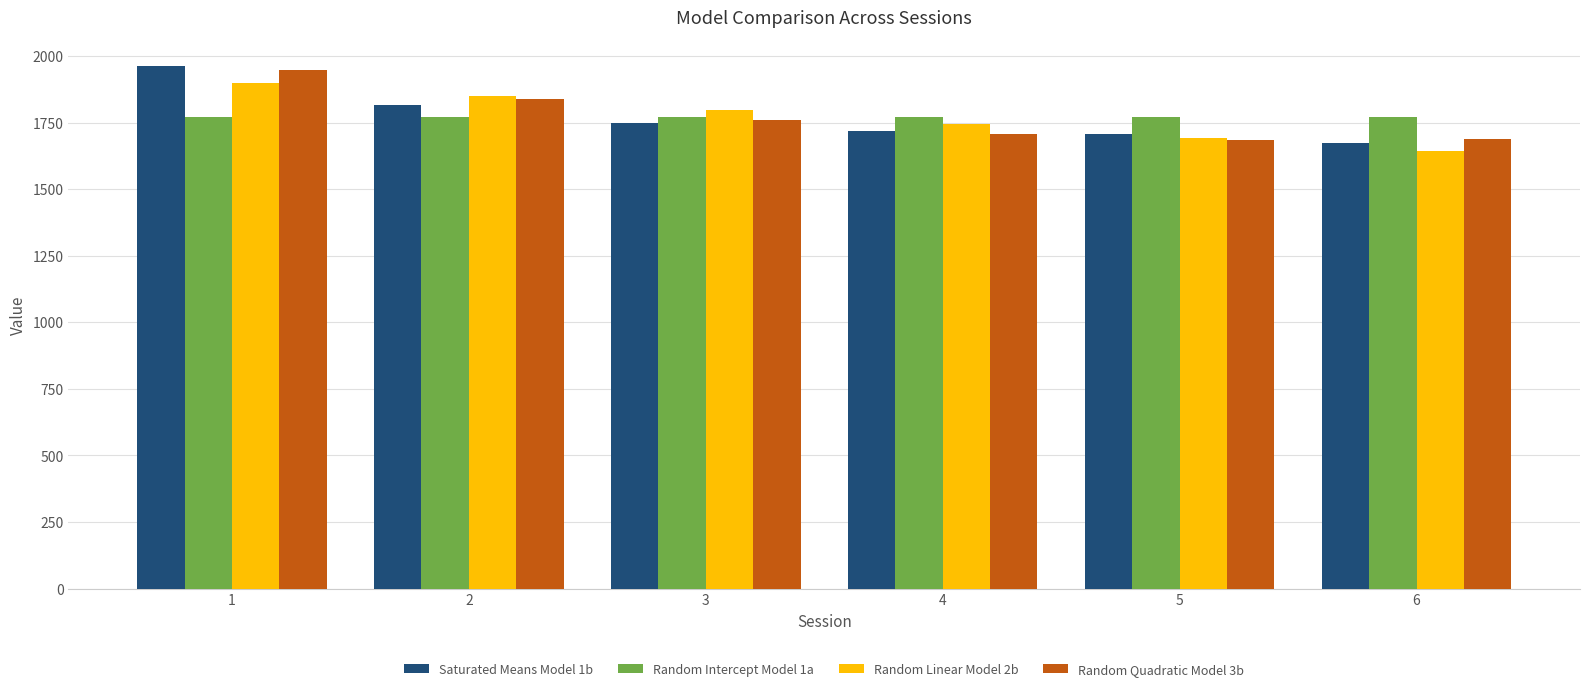

Which series has the widest spread of values?

Saturated Means Model 1b